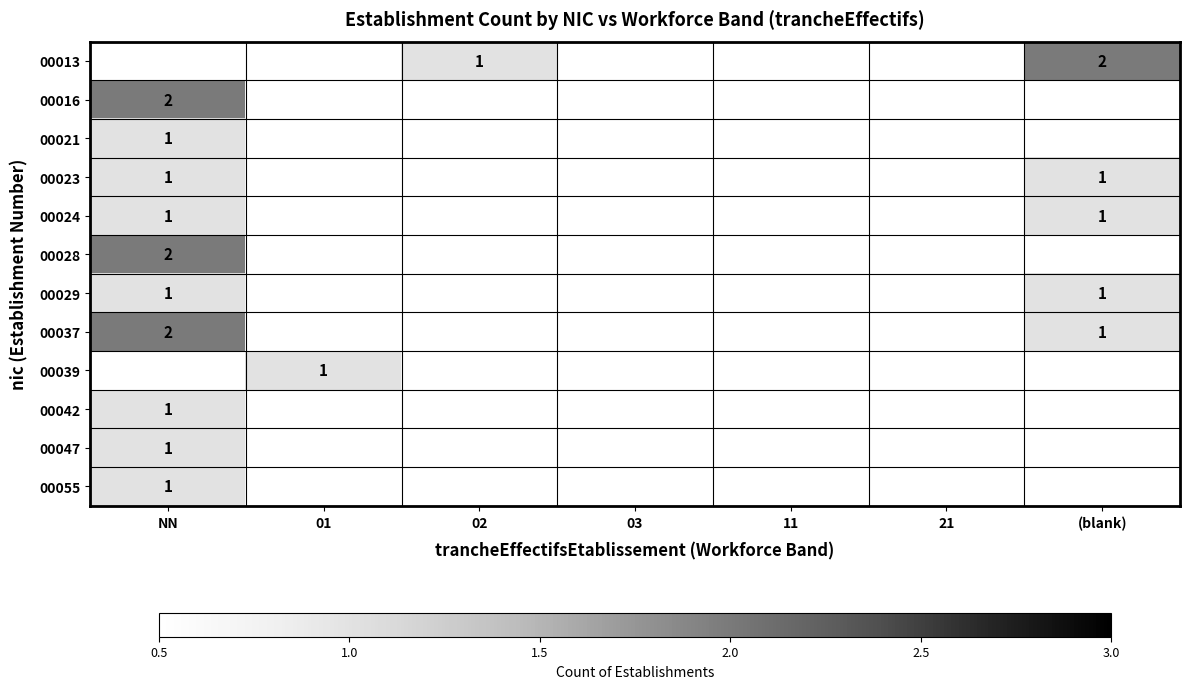

The value of 00029 at NN is 1. True or false?

True